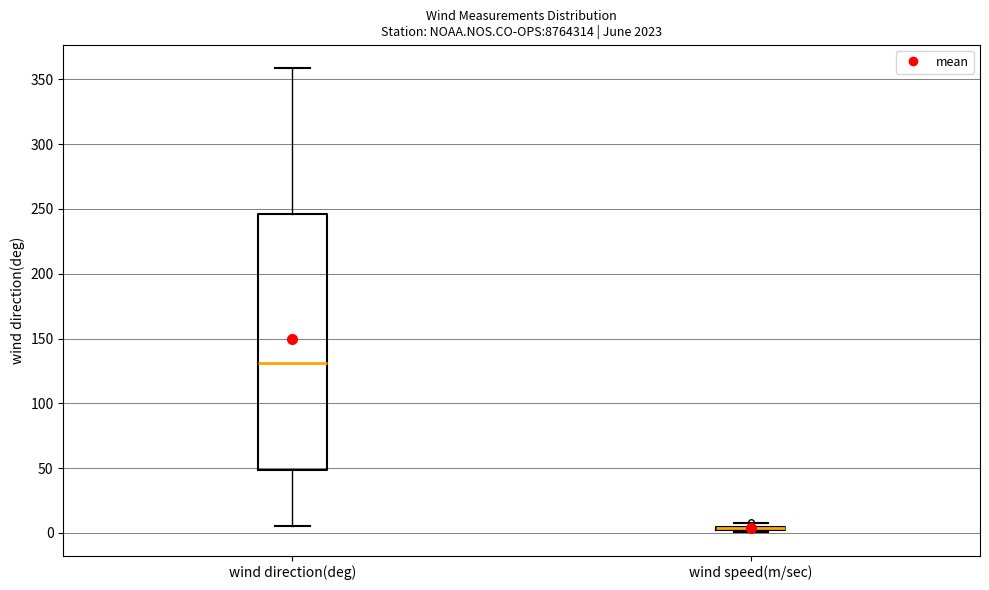

Which box is the tallest, from its lower edge to its upper edge?

wind direction(deg)